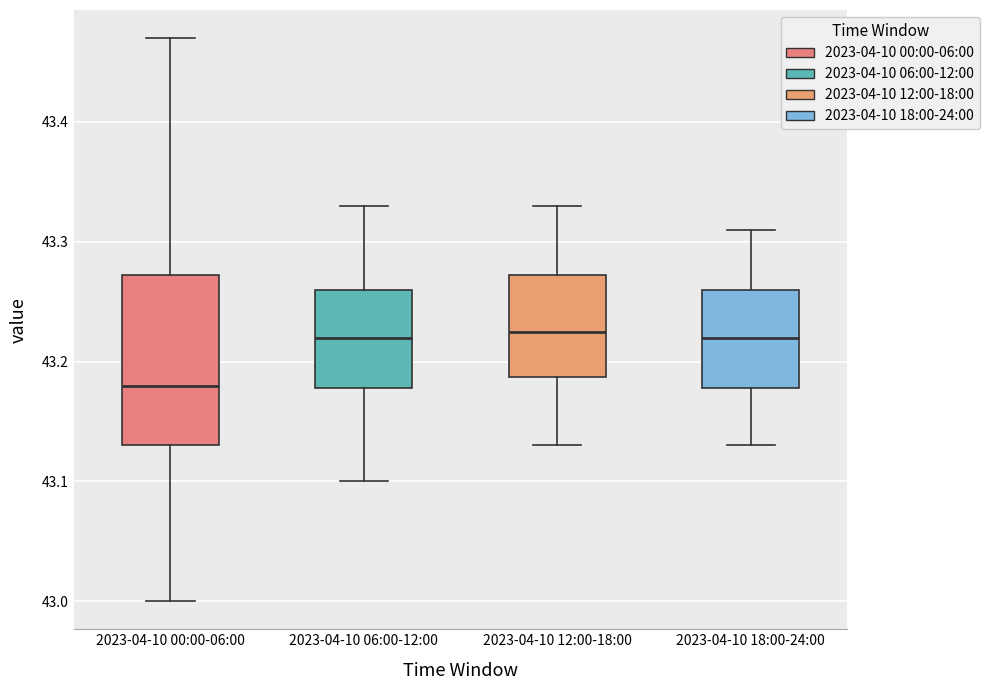

Which box is the tallest, from its lower edge to its upper edge?

2023-04-10 00:00-06:00